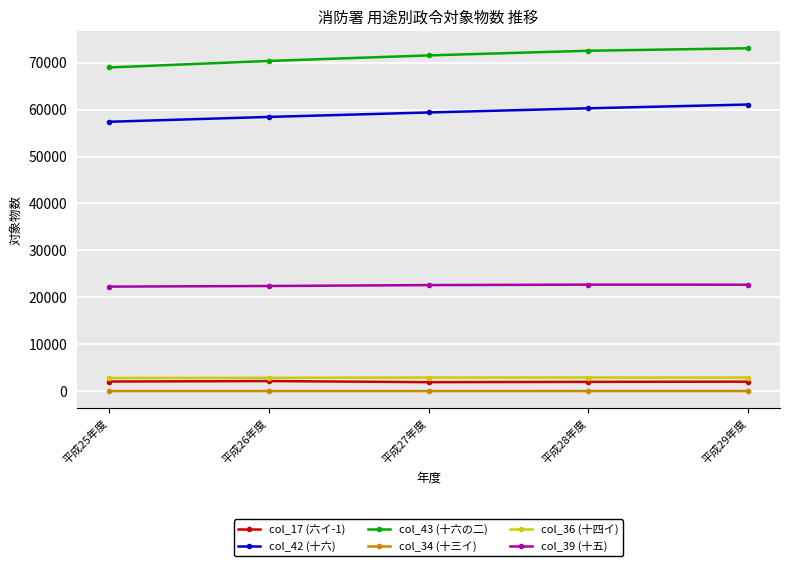

The col_42 (十六) series shows 86075 at 平成26年度. True or false?

False